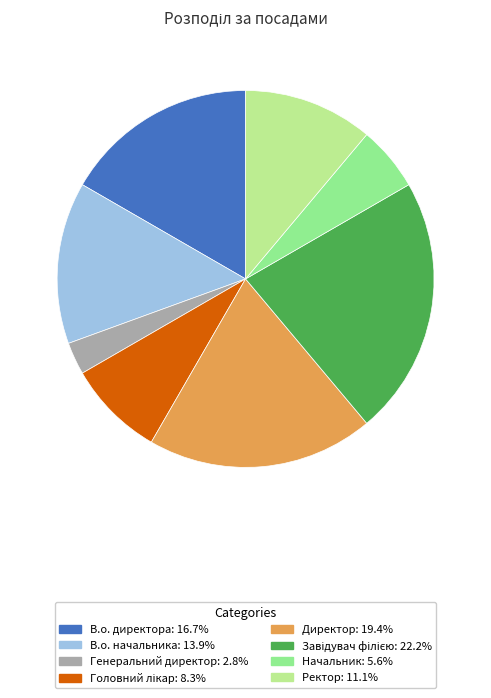

Does Генеральний директор represent more than half of the total?

No